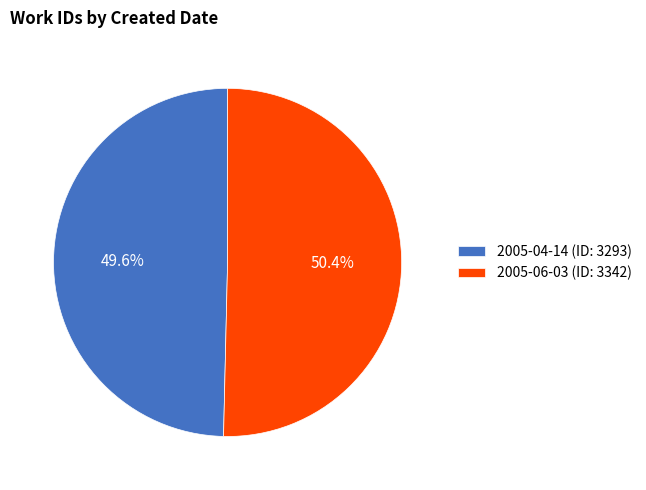

Rank the categories by value from highest to lowest.

2005-06-03, 2005-04-14